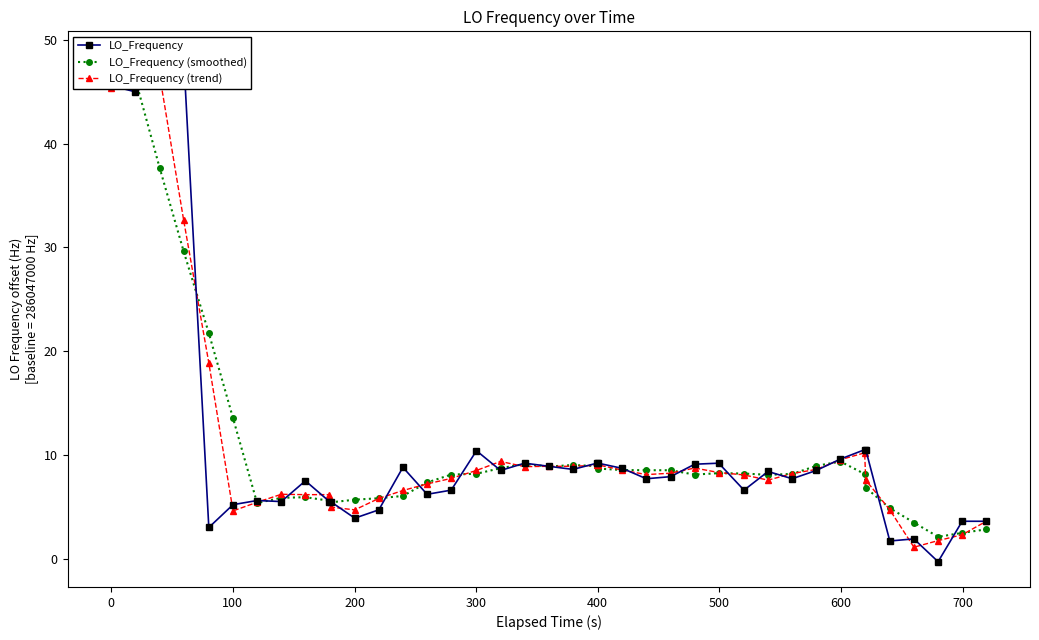

Does the chart have visible grid lines?

No